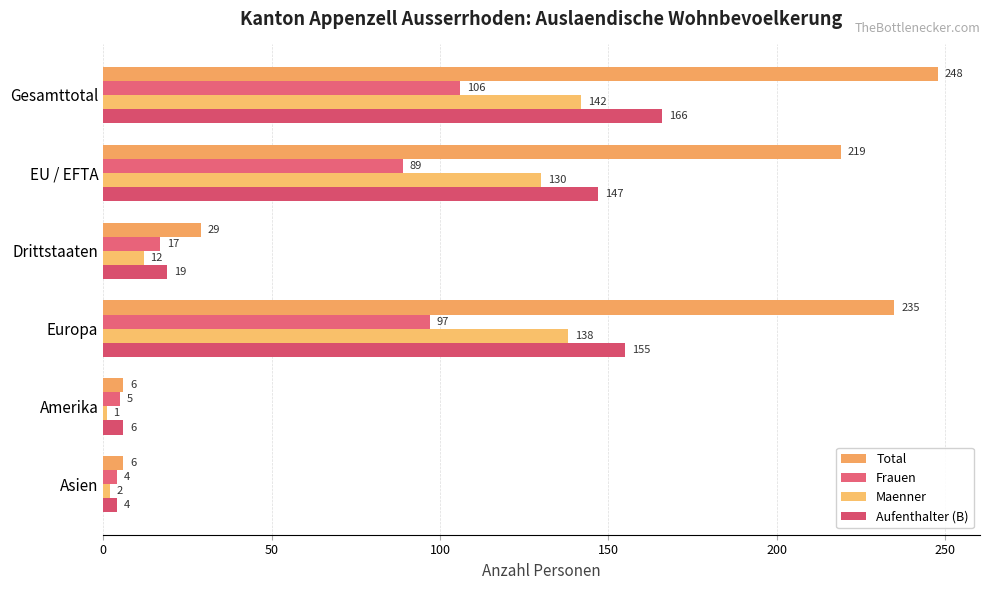

Which label corresponds to the smallest value in the chart?

Amerika